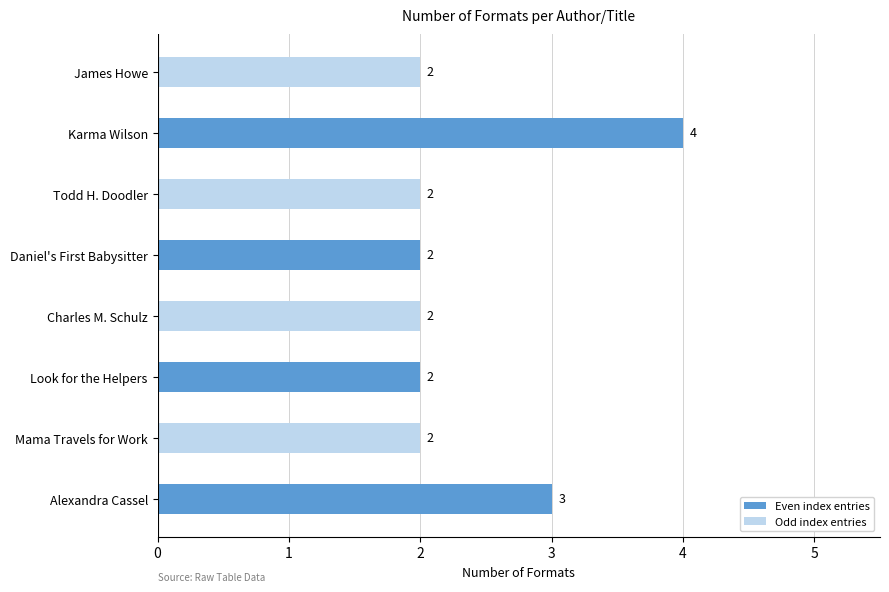

Is it true that the value at Mama Travels for Work is 3?

False